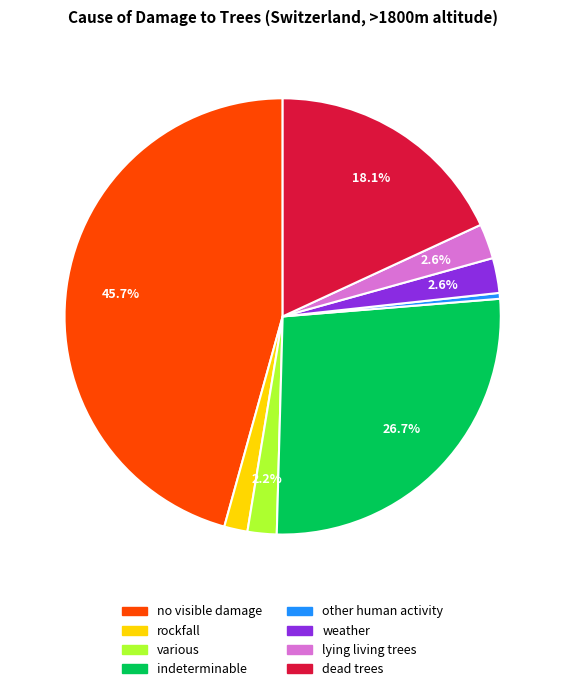

Does any single category account for the majority?

No